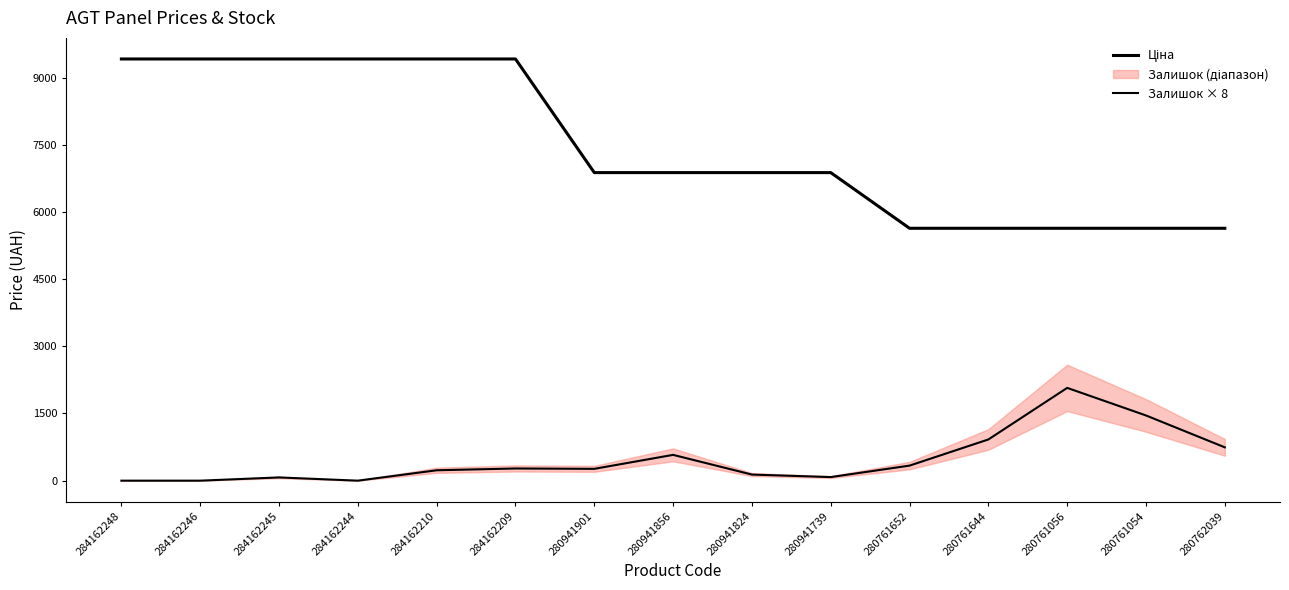

Reading left to right, list all the values displayed in this chart.

Ціна: 284162248=9416.9	284162246=9416.9	284162245=9416.9	284162244=9416.9	284162210=9416.9	284162209=9416.9	280941901=6879.5	280941856=6879.5	280941824=6879.5	280941739=6879.5	280761652=5636.0	280761644=5636.0	280761056=5636.0	280761054=5636.0	280762039=5636.0
Залишок × 8: 284162248=0.0	284162246=0.0	284162245=72.0	284162244=0.0	284162210=232.0	284162209=272.0	280941901=264.0	280941856=576.0	280941824=136.0	280941739=80.0	280761652=336.0	280761644=920.0	280761056=2072.0	280761054=1456.0	280762039=744.0